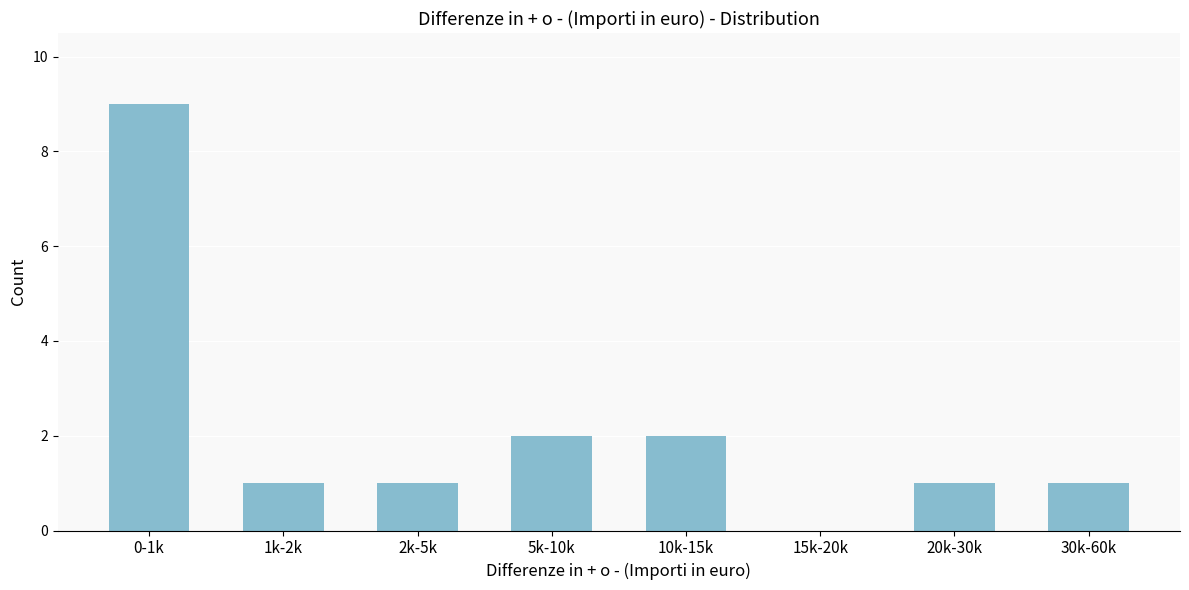

Reading left to right, list all the values displayed in this chart.

0-1k=9	1k-2k=1	2k-5k=1	5k-10k=2	10k-15k=2	15k-20k=0	20k-30k=1	30k-60k=1